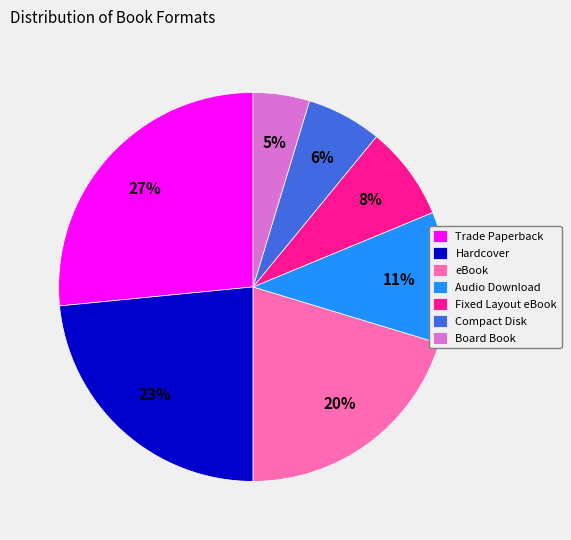

Is there a majority slice in this chart?

No